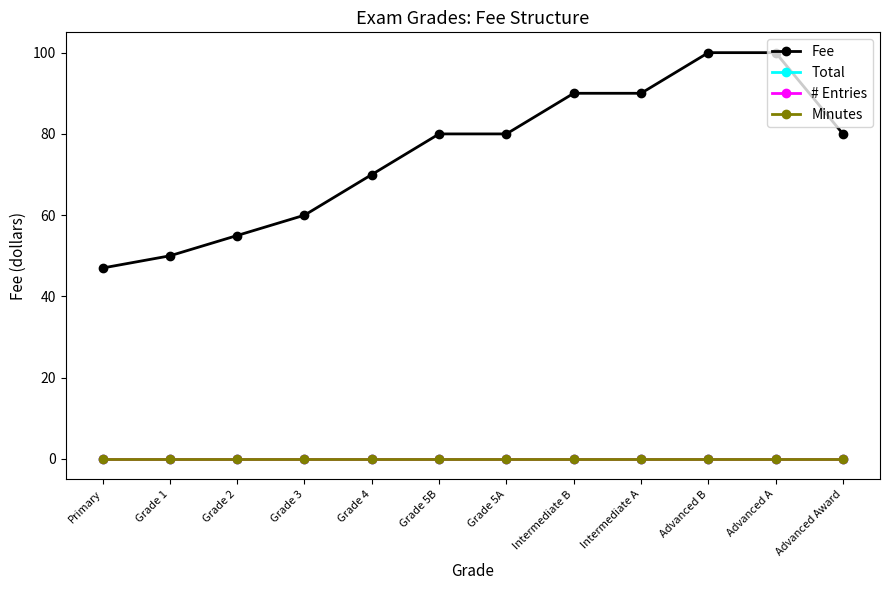

What position from the left is Advanced Award?

12